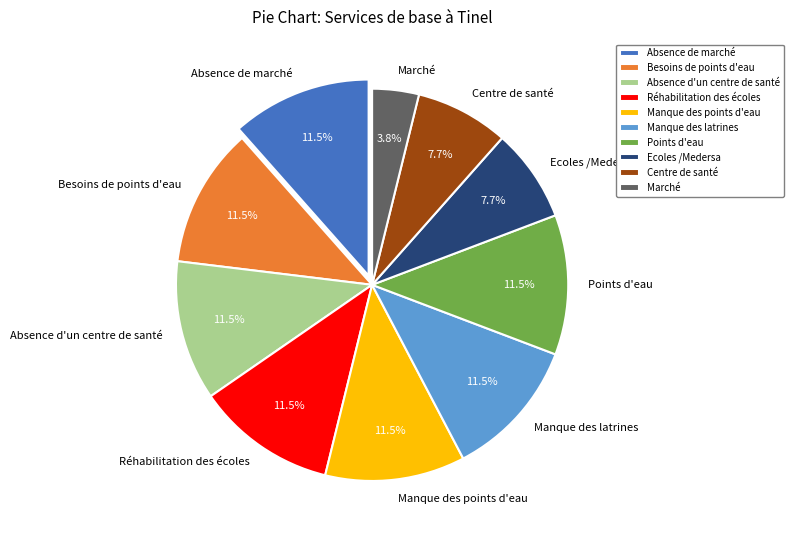

To the nearest percent, what is the difference between the Absence d'un centre de santé and Marché slice percentages?

8%